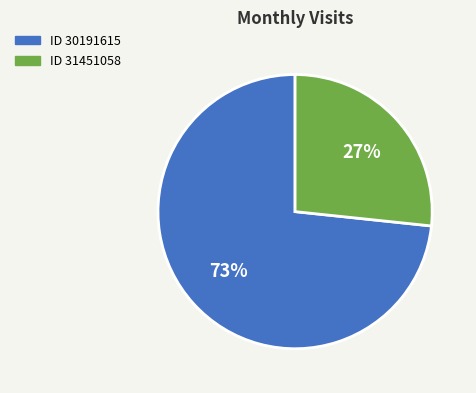

To the nearest percent, what is the average slice percentage?

50%